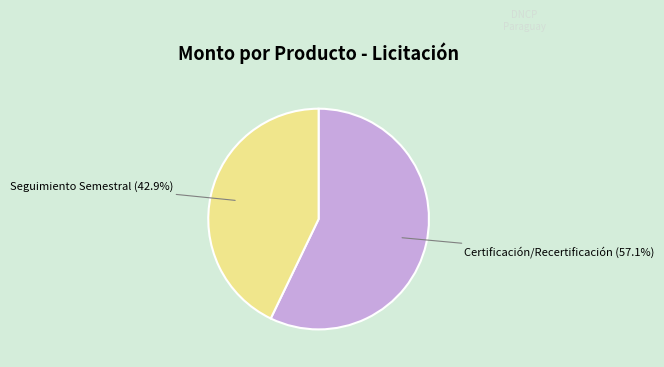

Is there any slice that represents more than half of the pie?

Yes